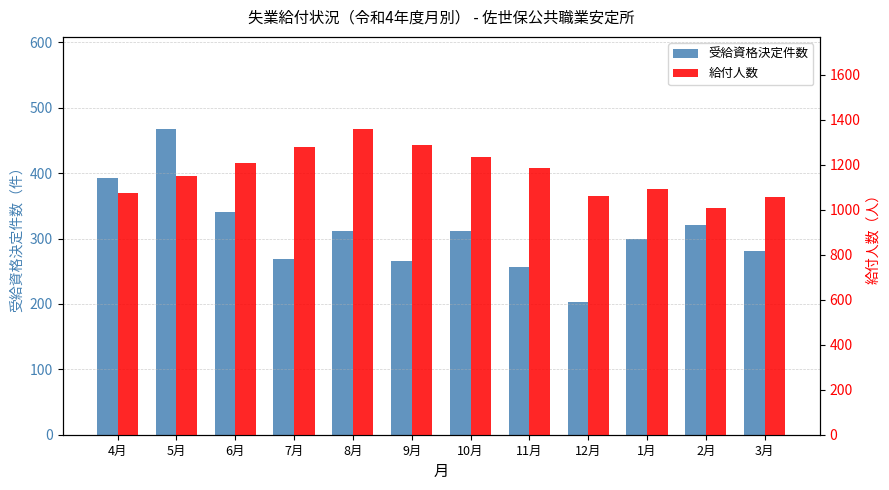

Is the value of 受給資格決定件数 at 6月 greater than the value of 給付人数 at 9月?

No